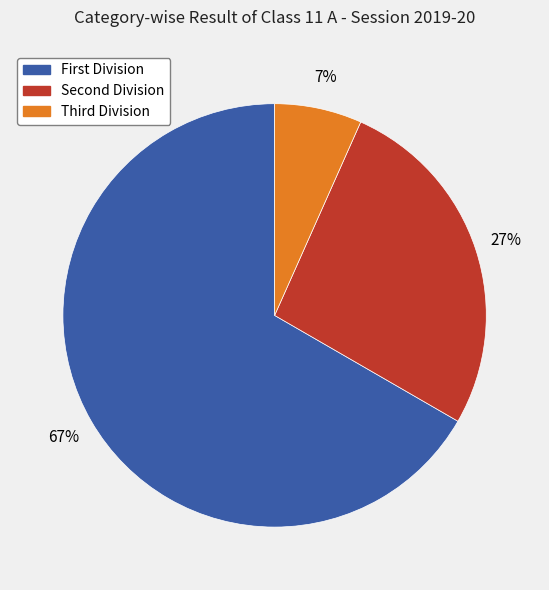

What is the largest slice in the pie chart?

First Division